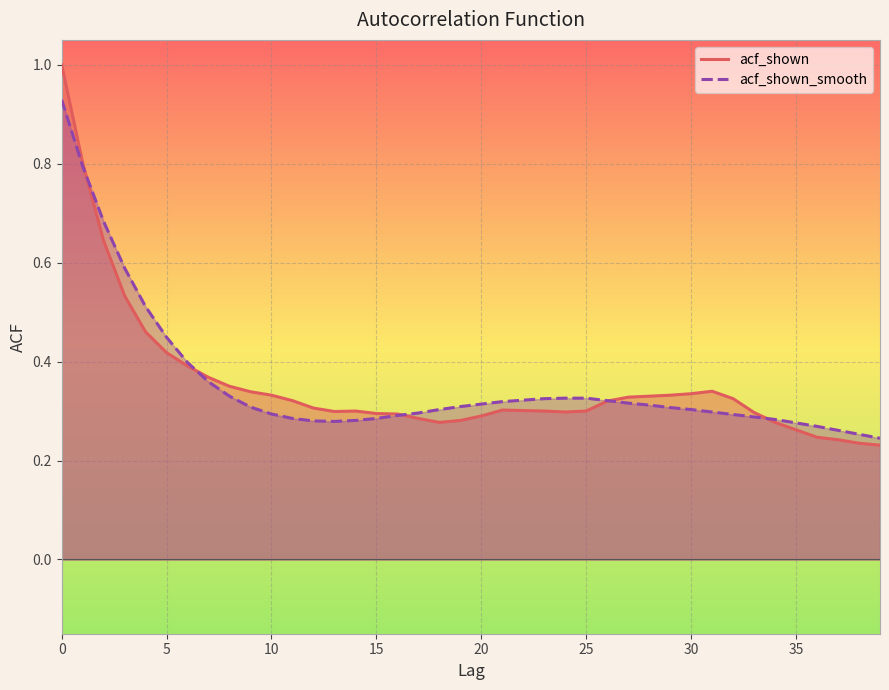

Which series has the largest range (max minus min)?

acf_shown